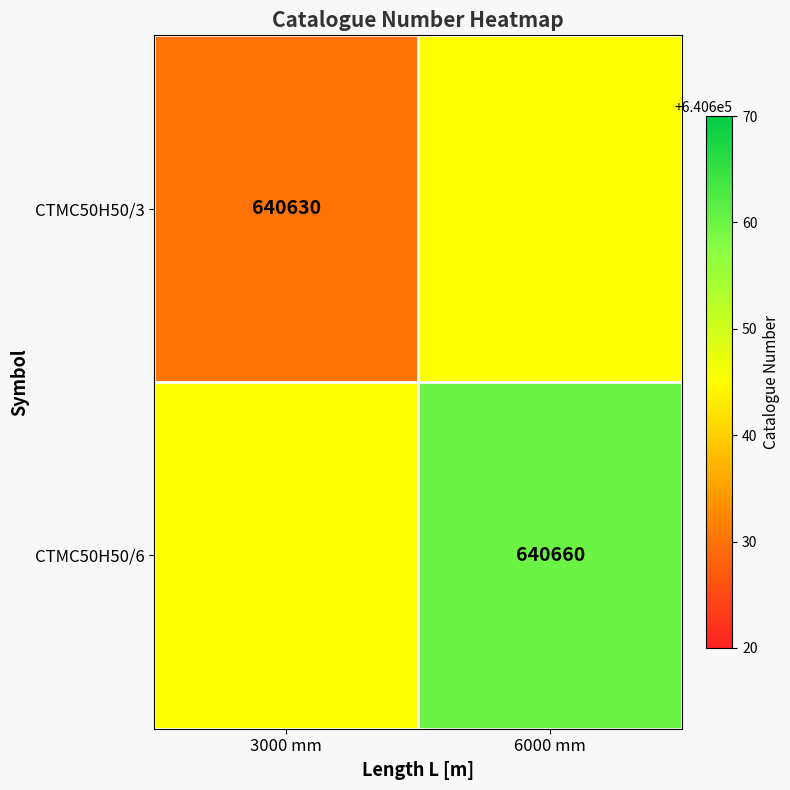

Is the value of CTMC50H50/3 at 3000 mm greater than the value of CTMC50H50/6 at 6000 mm?

No